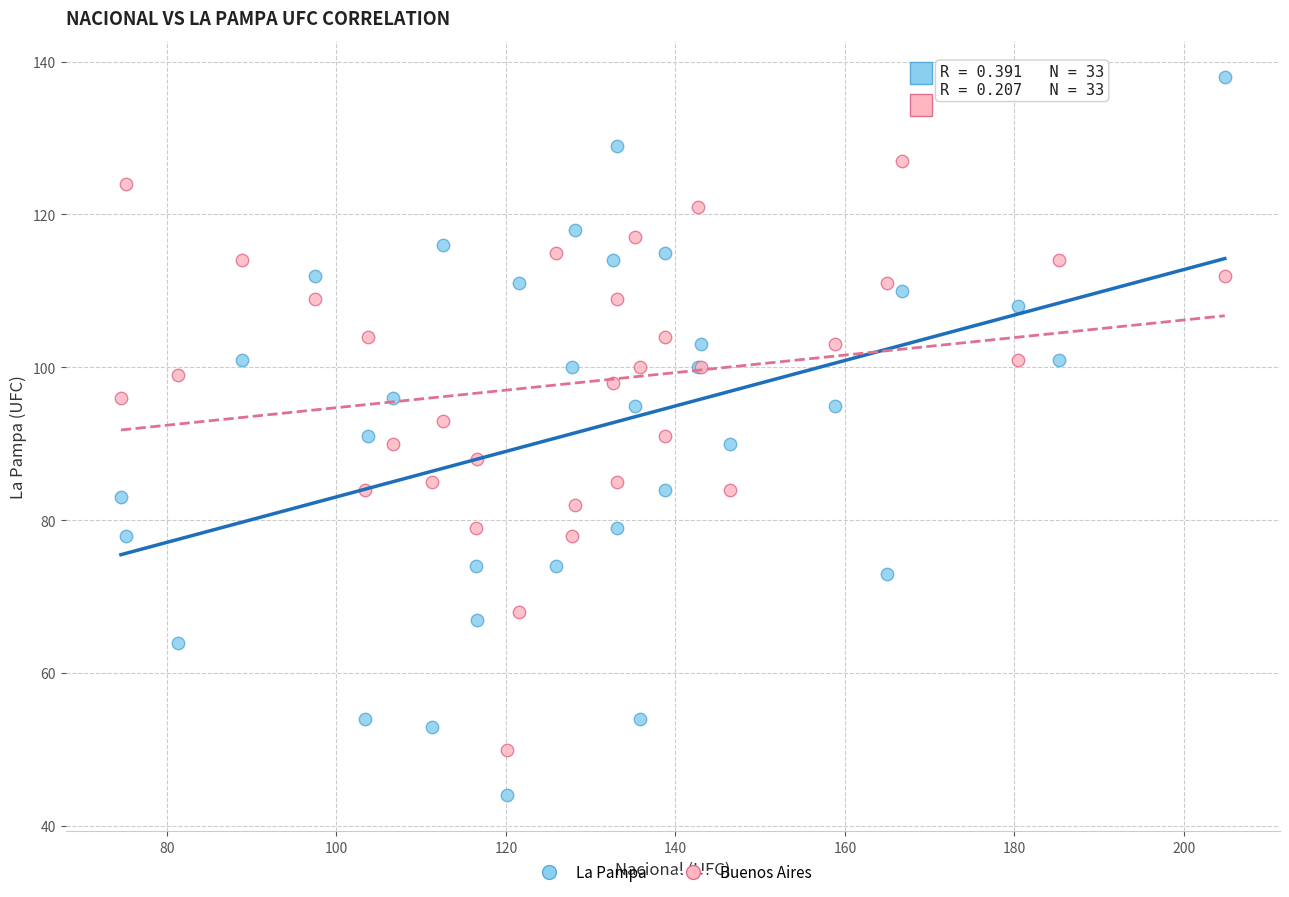

Which series has the largest Y range (max minus min)?

La Pampa